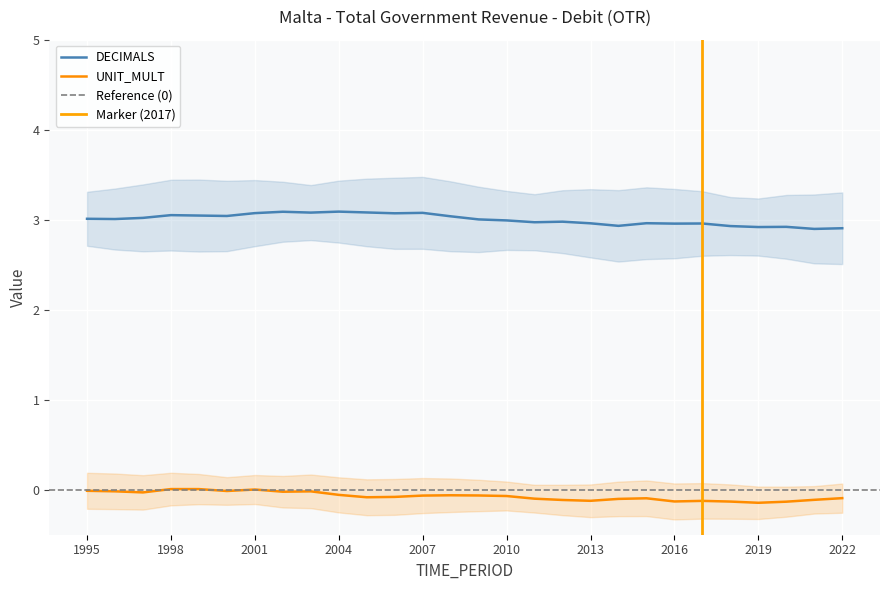

What are all the series names shown in the legend?

DECIMALS, UNIT_MULT